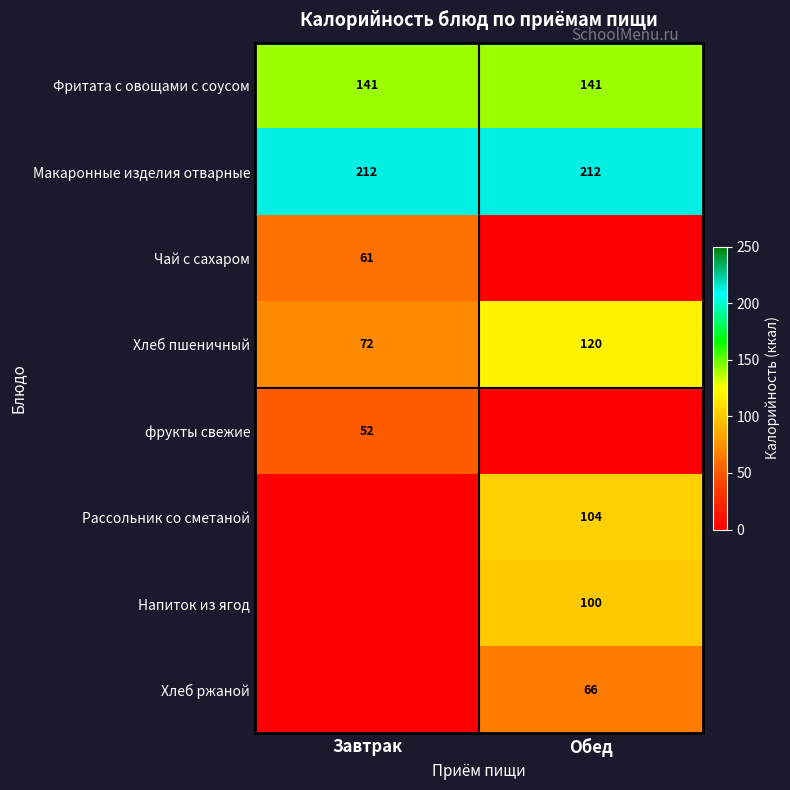

What is the highest value of the Фритата с овощами с соусом series?

141